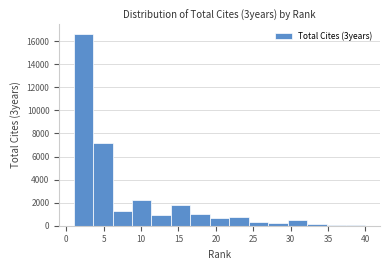

Reading left to right, transcribe this chart: for each bar, give the range it covers on the x-axis and its height. Neither the bar edges nor the heights are printed on the chart, so give them approximately, as read against the axes.

1.0 to 3.6: 16600
3.6 to 6.2: 7200
6.2 to 8.8: 1200
8.8 to 11.4: 2200
11.4 to 14.0: 1000
14.0 to 16.6: 1800
16.6 to 19.2: 1000
19.2 to 21.8: 600
21.8 to 24.4: 800
24.4 to 27.0: 400
27.0 to 29.6: 200
29.6 to 32.2: 400
32.2 to 34.8: under 200
34.8 to 37.4: under 200
37.4 to 40.0: under 200